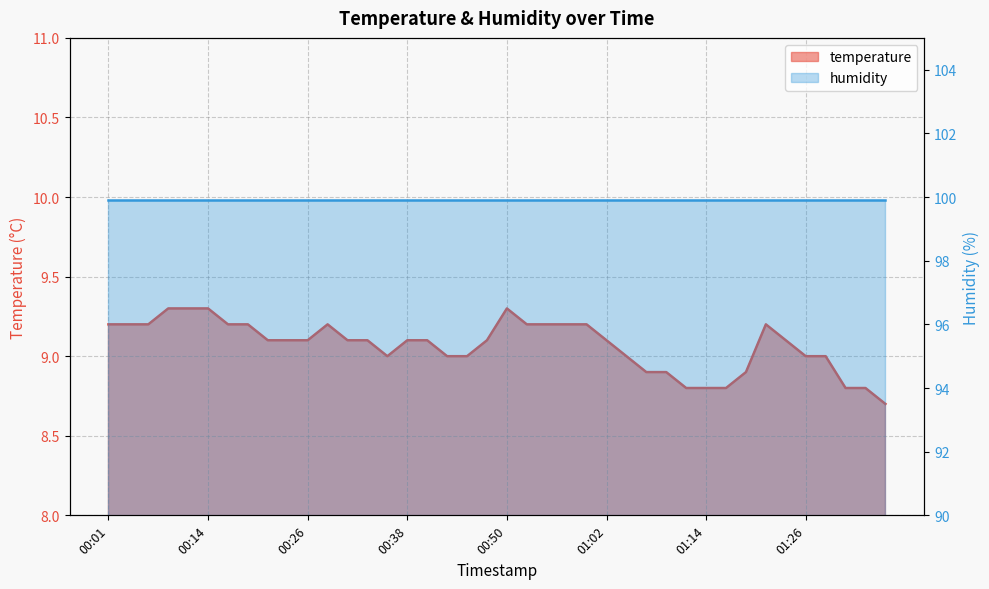

What is the difference between the maximum and minimum values?

0.6